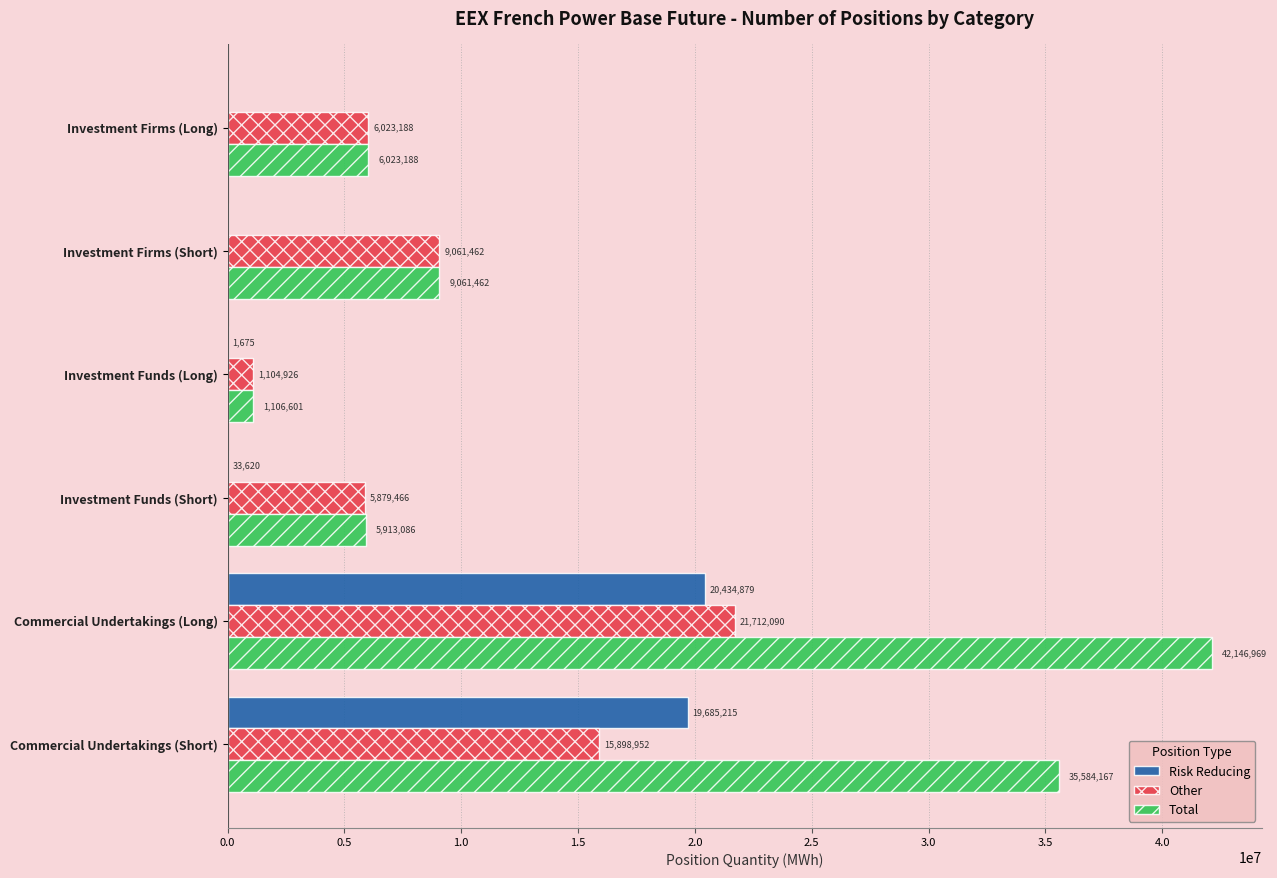

Is the value of Other at Investment Funds (Long) greater than the value of Risk Reducing at Investment Funds (Short)?

Yes